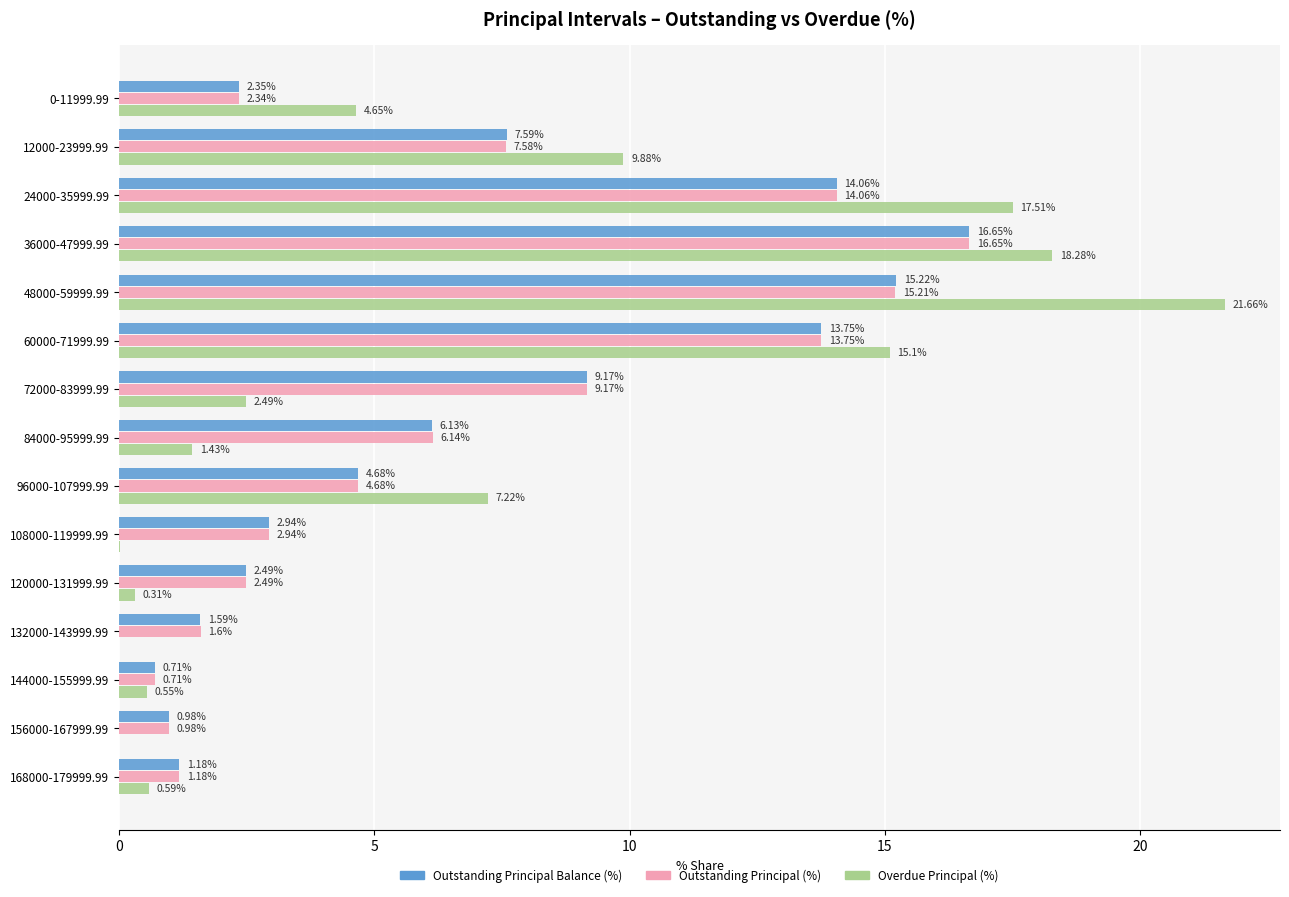

Between 12000-23999.99 and 36000-47999.99, which series saw the biggest shift?

Outstanding Principal (%)